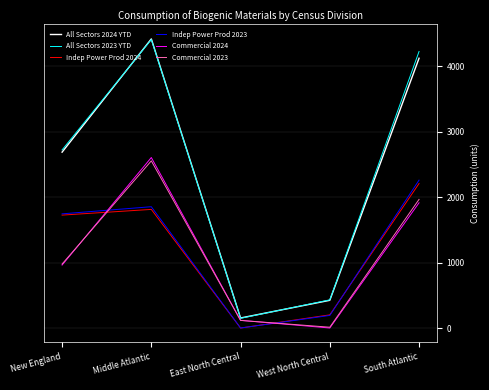

True or false: All Sectors 2023 YTD has a value of 4404 at Middle Atlantic.

True